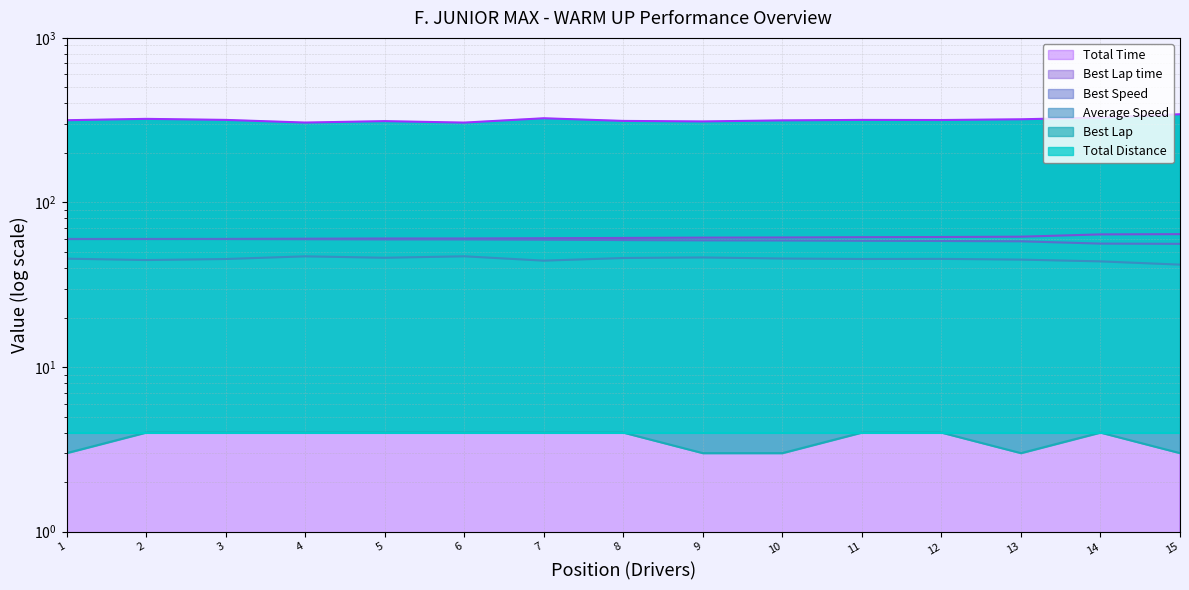

What is the highest value of the Total Time series?

343.5